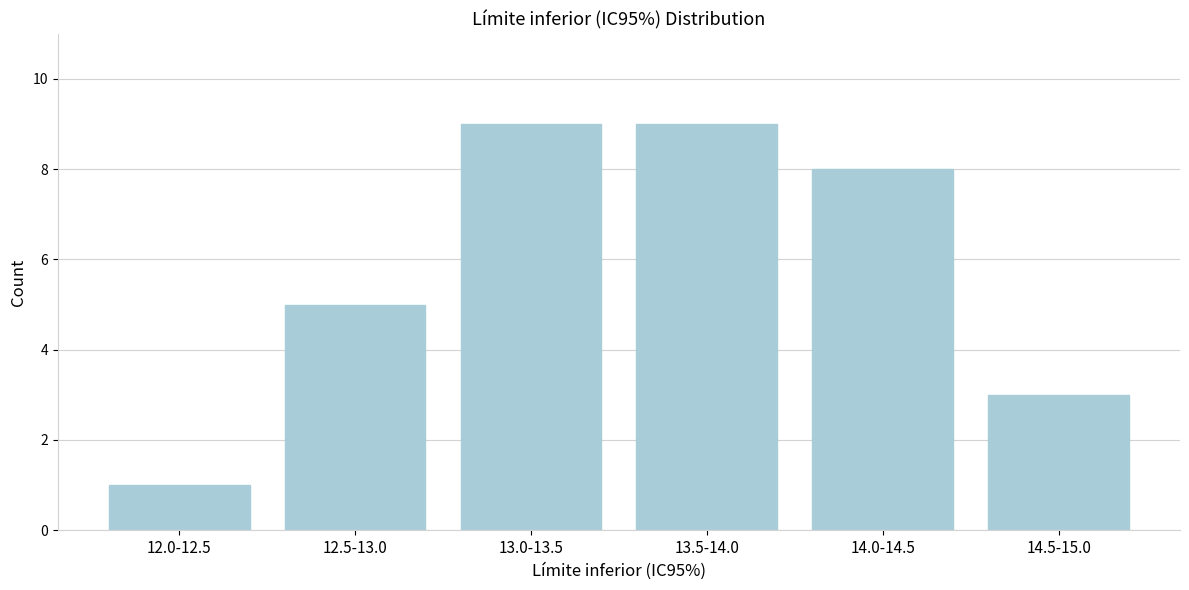

Reading left to right, extract all data points from this chart.

12.0-12.5=1	12.5-13.0=5	13.0-13.5=9	13.5-14.0=9	14.0-14.5=8	14.5-15.0=3